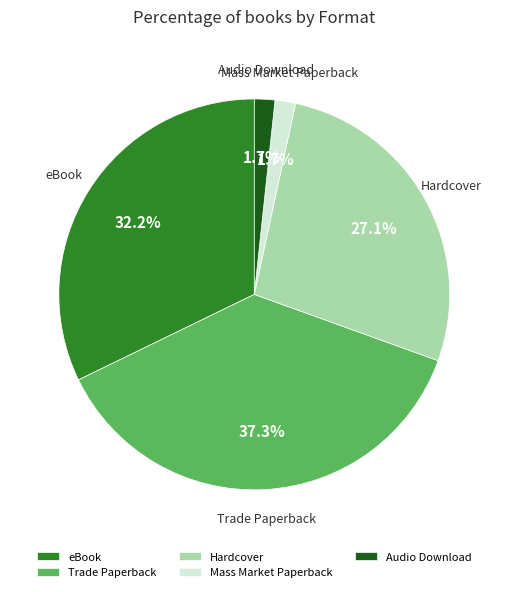

How many slices are in this pie chart?

5